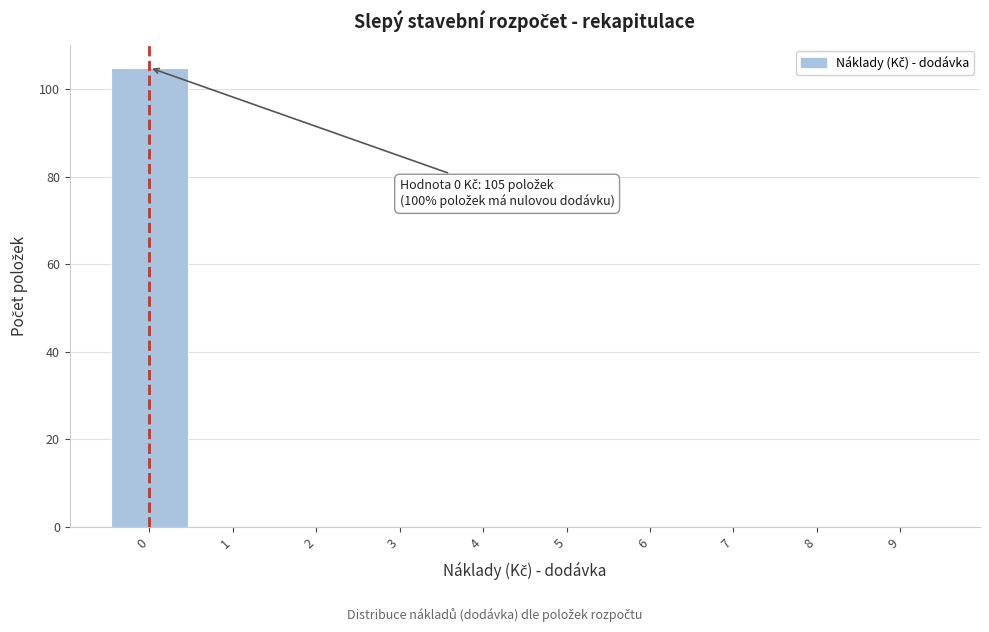

Which range on the x-axis has the tallest bar?

-0.5 to 0.5